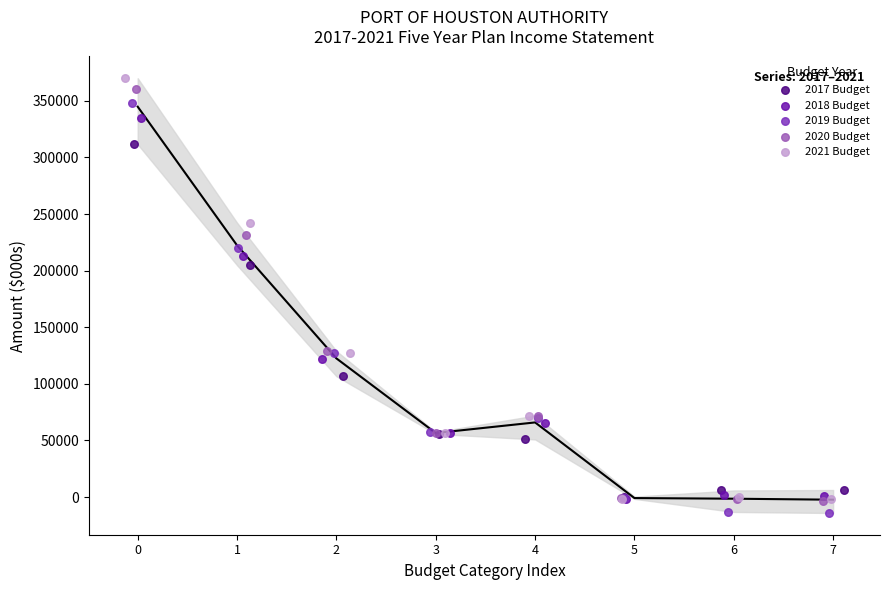

What are all the series names shown in the legend?

2017 Budget, 2018 Budget, 2019 Budget, 2020 Budget, 2021 Budget